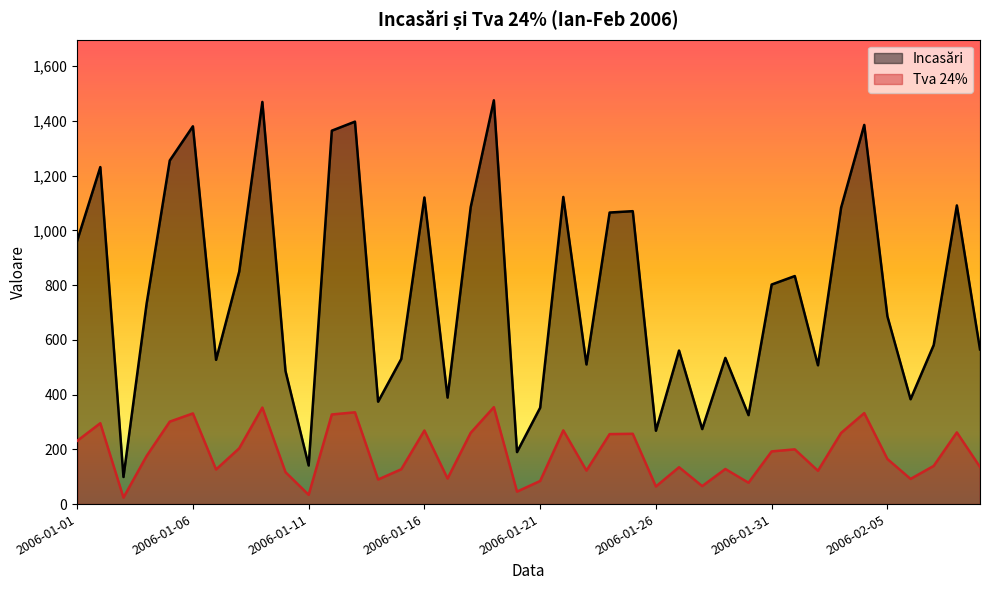

What is the spread (max minus min) of values at 2006-01-05?

953.8